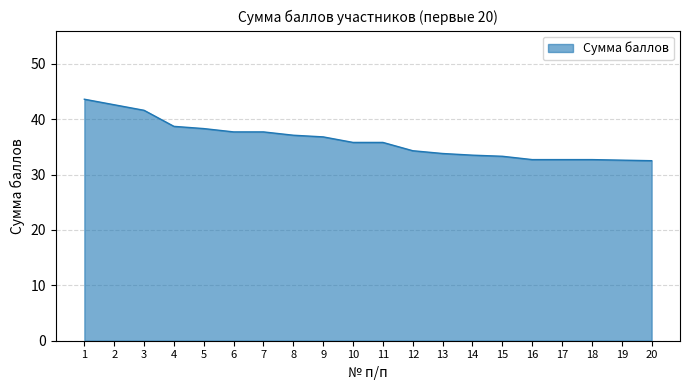

What is the ratio of the value at 15 to the value at 11?

0.9